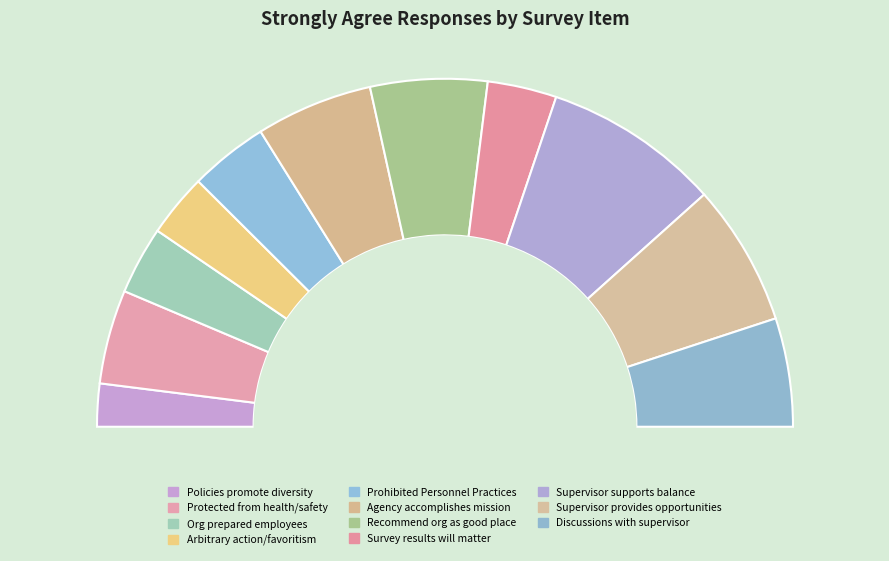

To the nearest percent, what portion does My supervisor supports my need to balance represent?

16%